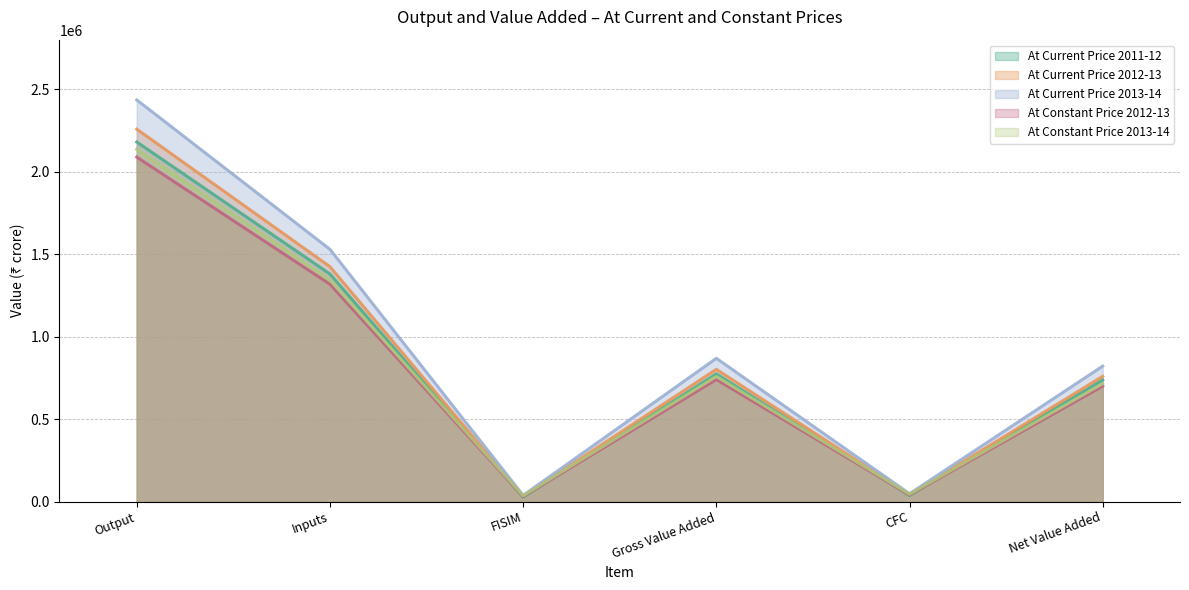

Read the At Current Price 2012-13 value at FISIM, to the nearest 10.

32260